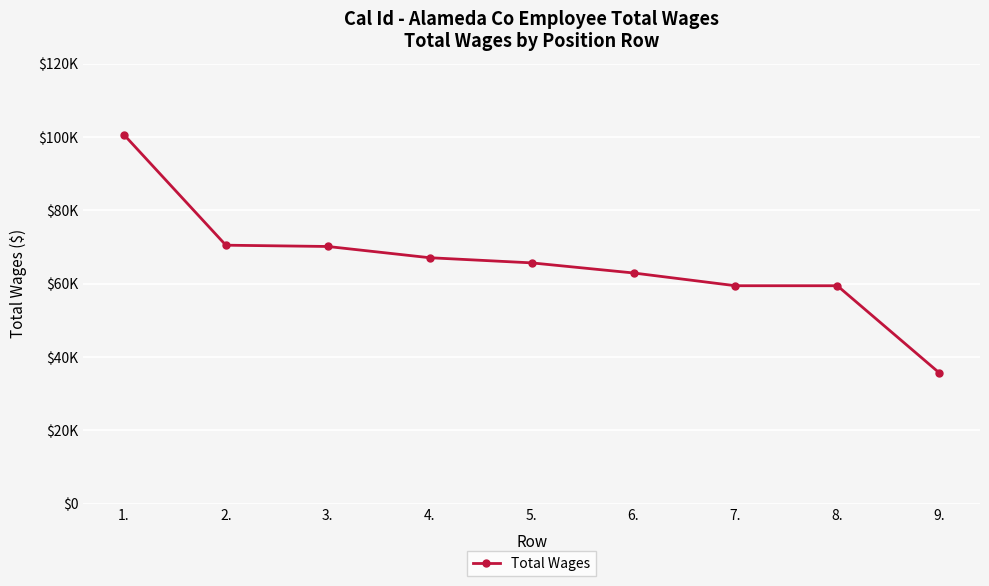

At which label does the data first exceed 65670?

1.